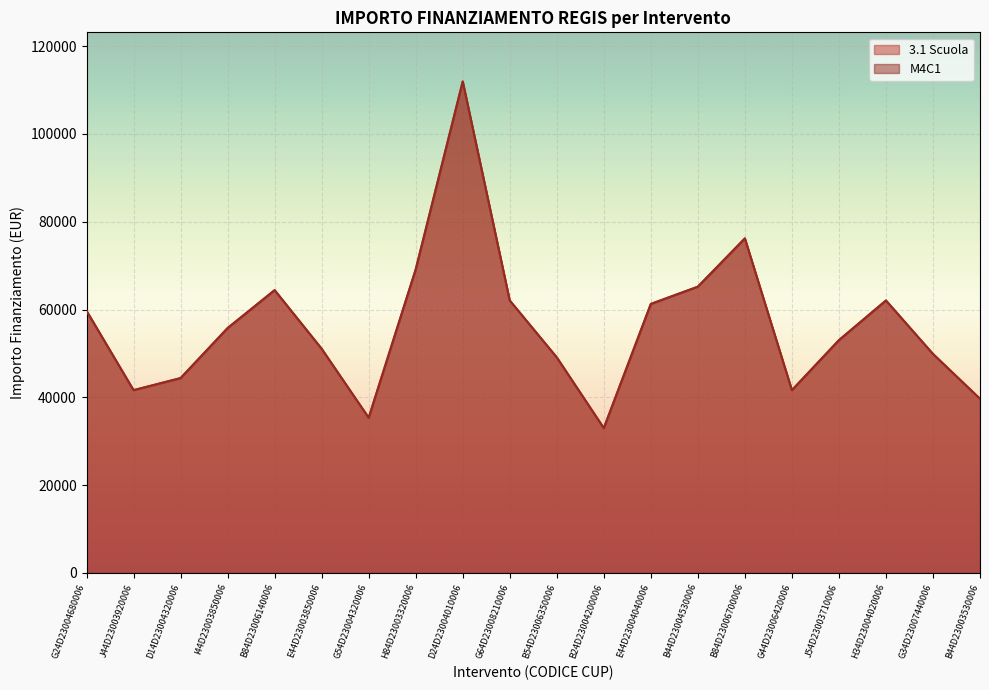

At which label does M4C1 reach its minimum?

B24D23004200006